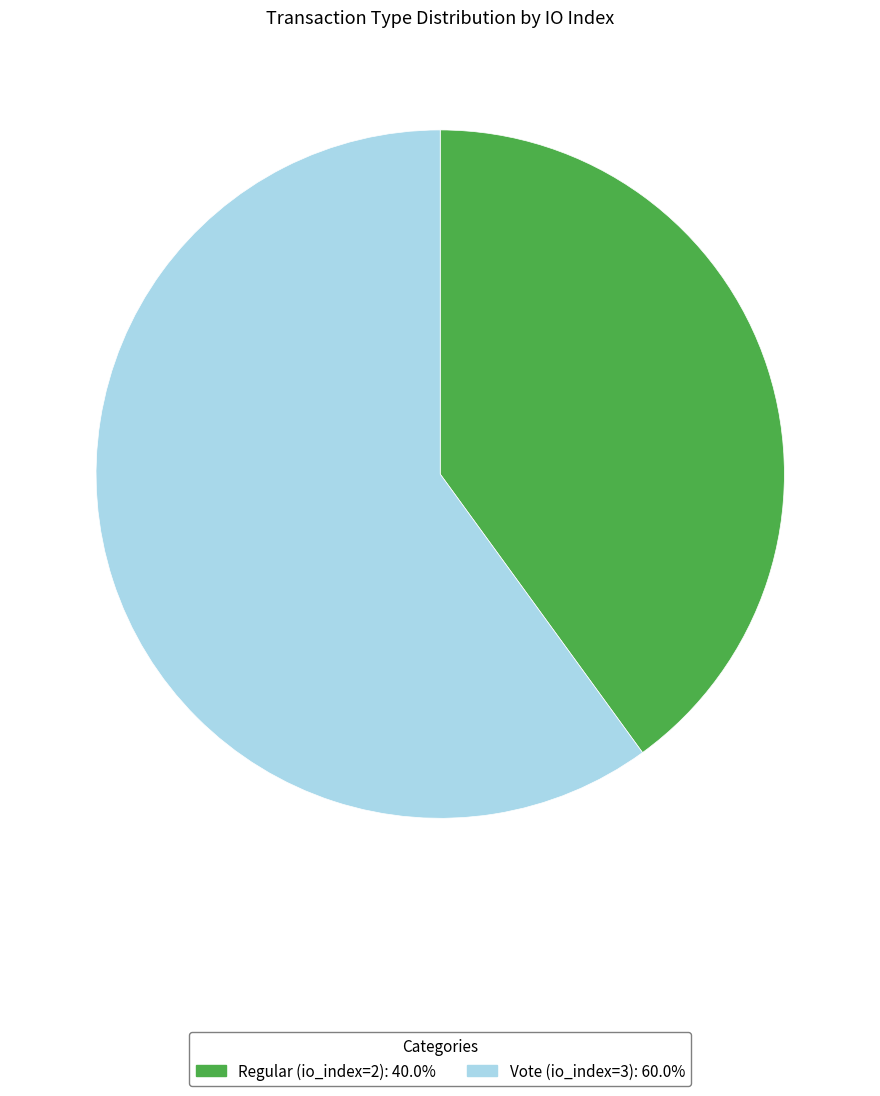

Count the number of slices in the pie.

2